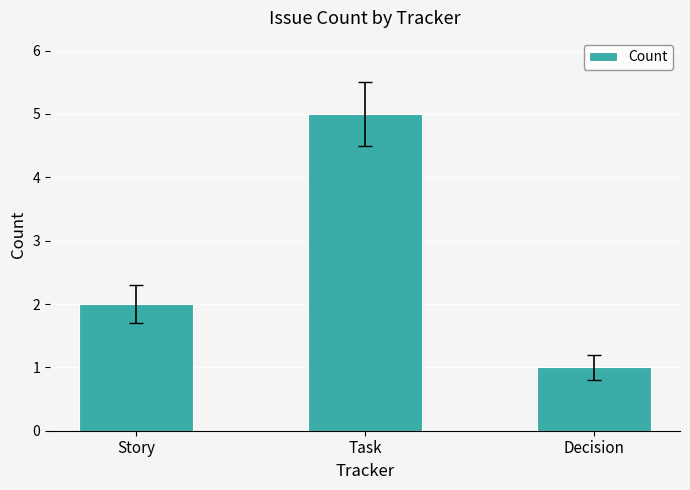

What value does the data have at Task?

5